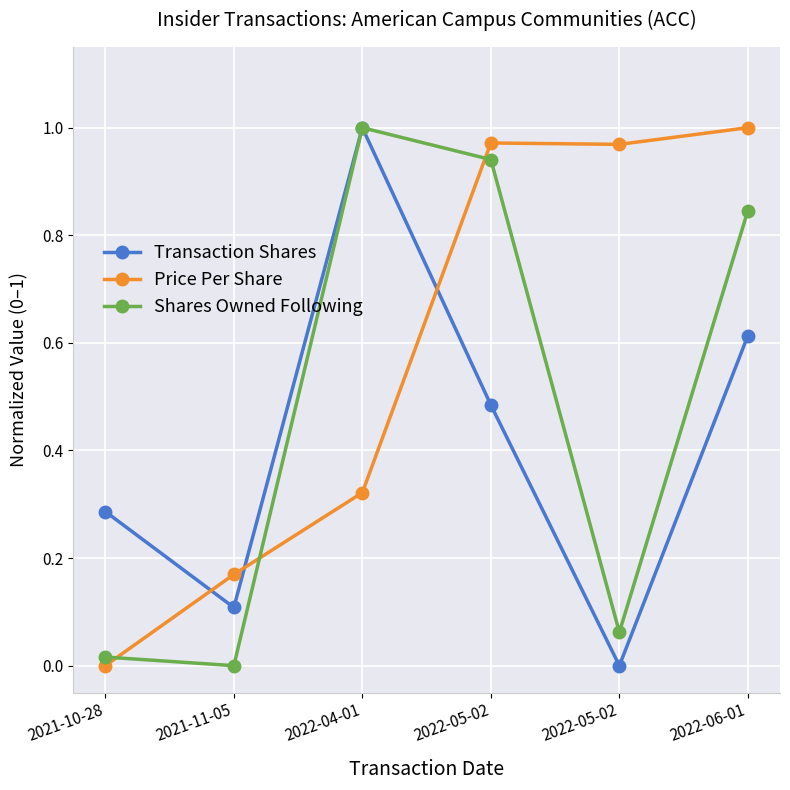

What are all the series names shown in the legend?

Transaction Shares, Price Per Share, Shares Owned Following